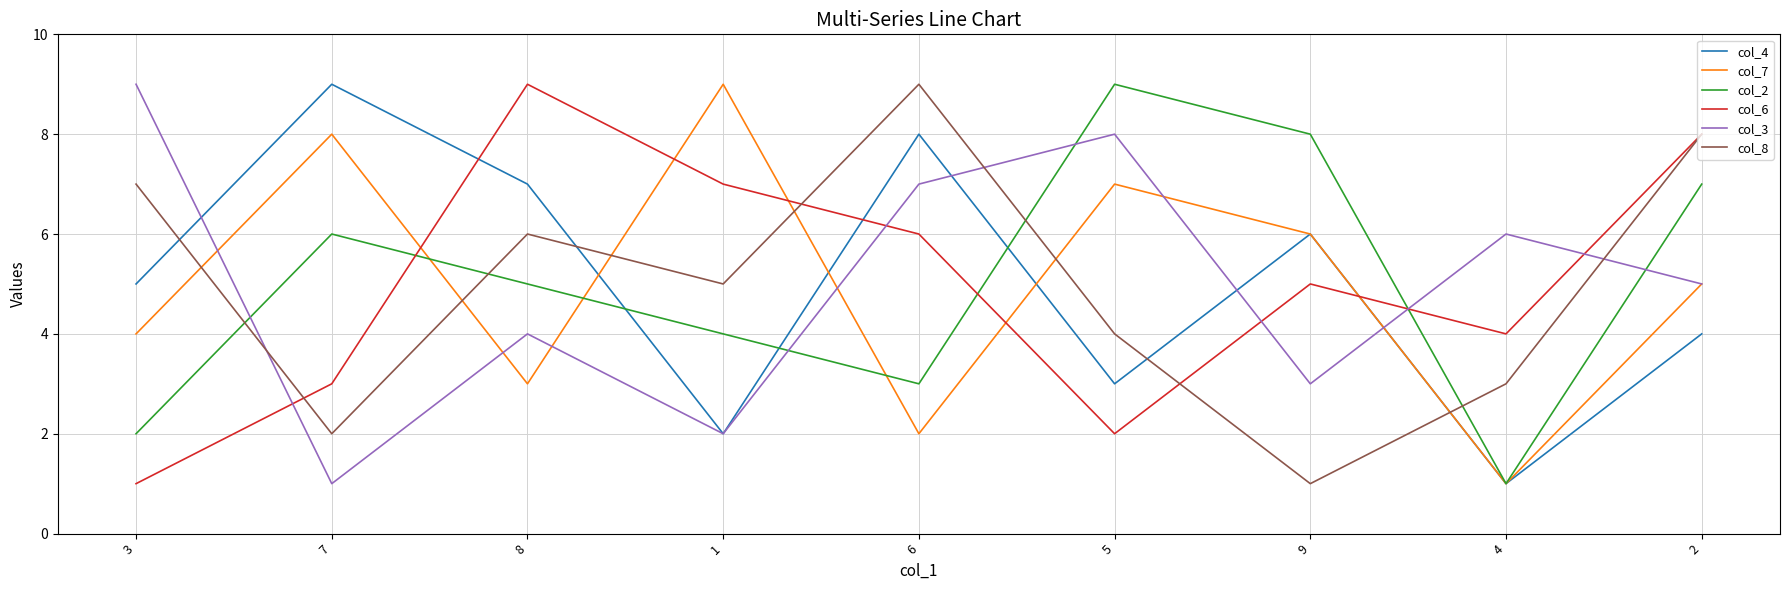

How many lines are shown in the chart?

6